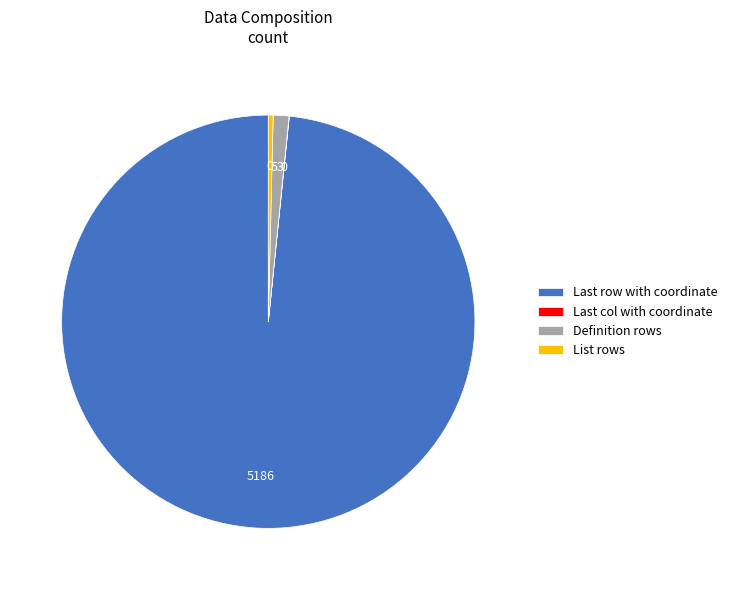

What is the ratio of the value at Definition rows to the value at List rows?

3.2